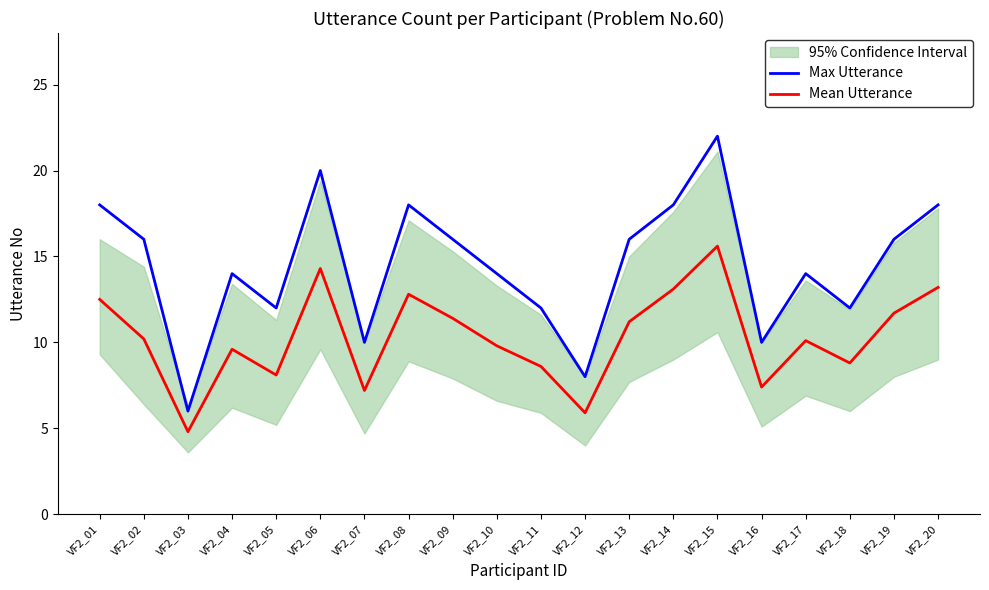

At which label does Mean Utterance first exceed 10?

VF2_01